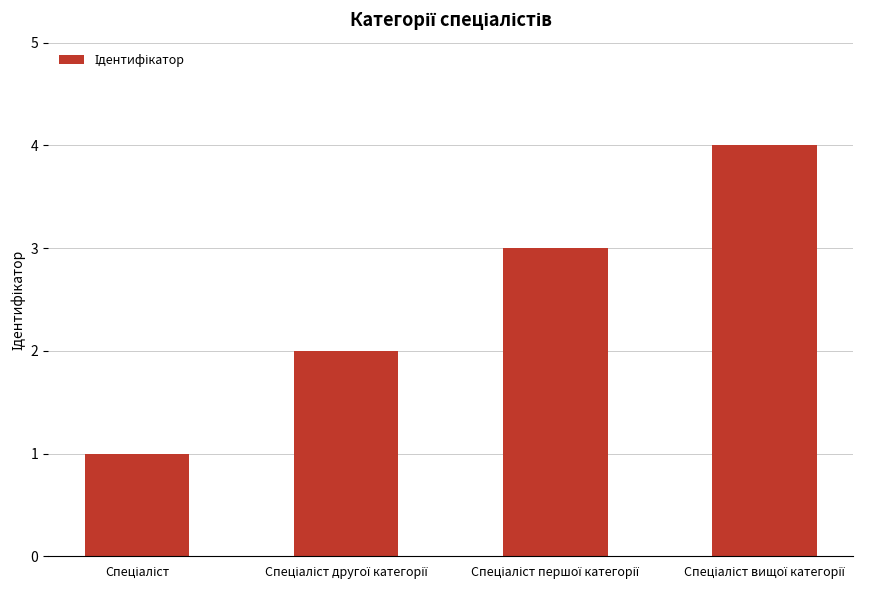

Are the bars grouped side by side (vs. stacked)?

No